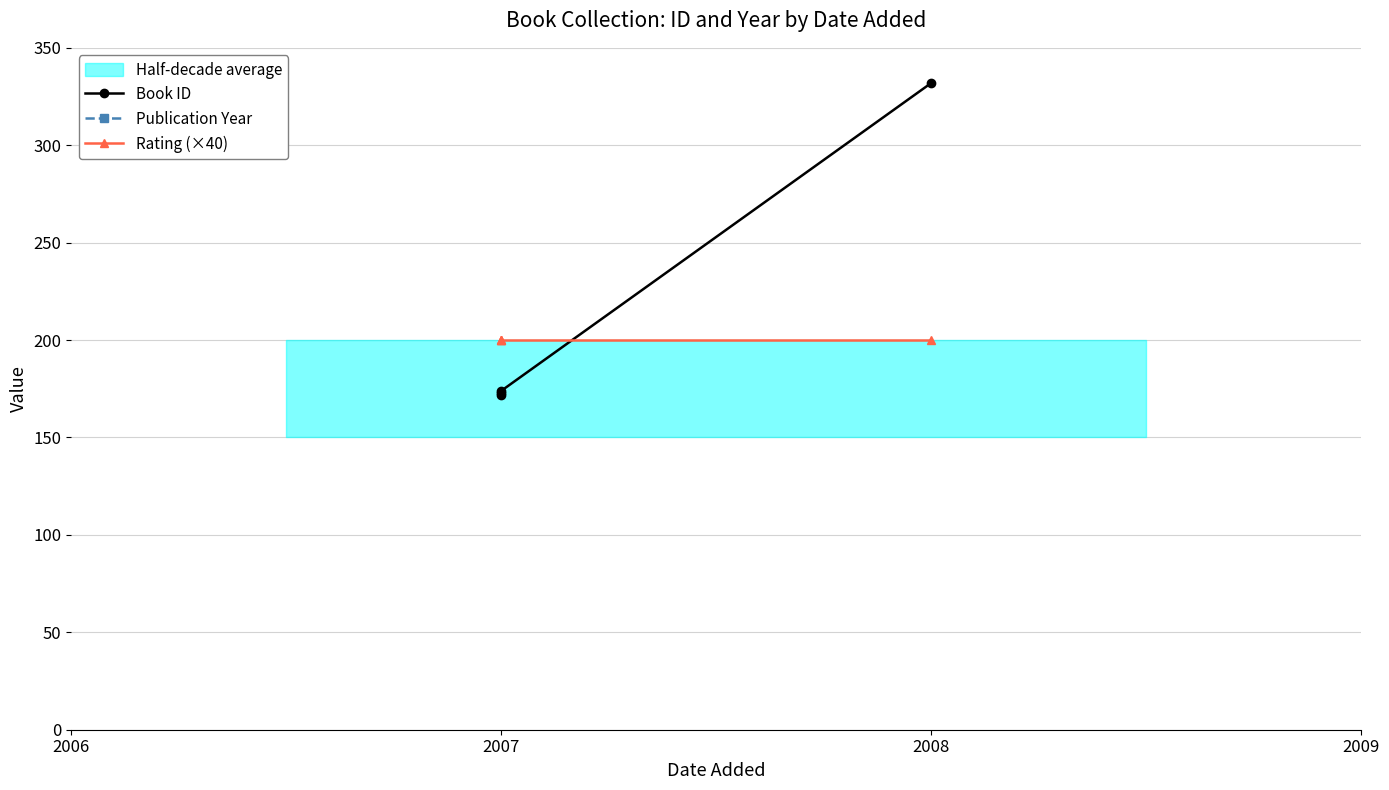

True or false: Book ID and Publication Year intersect in this chart.

False